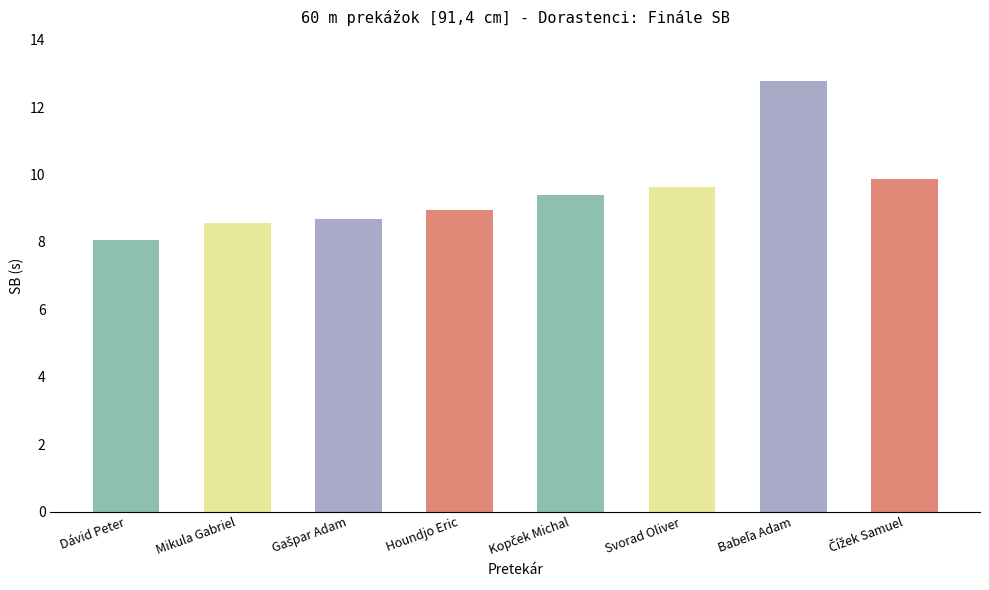

What position from the left is Dávid Peter?

1